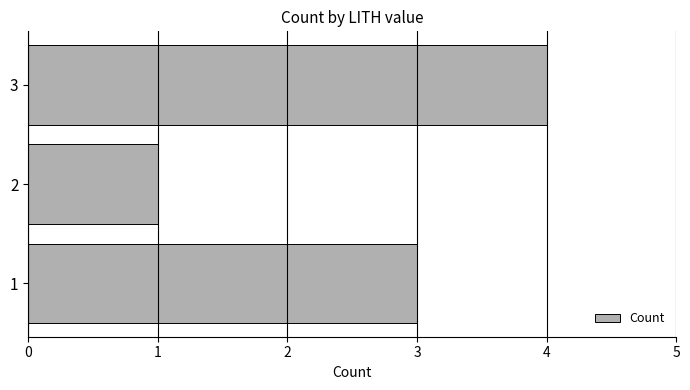

At which category does the chart reach its peak across all series?

3